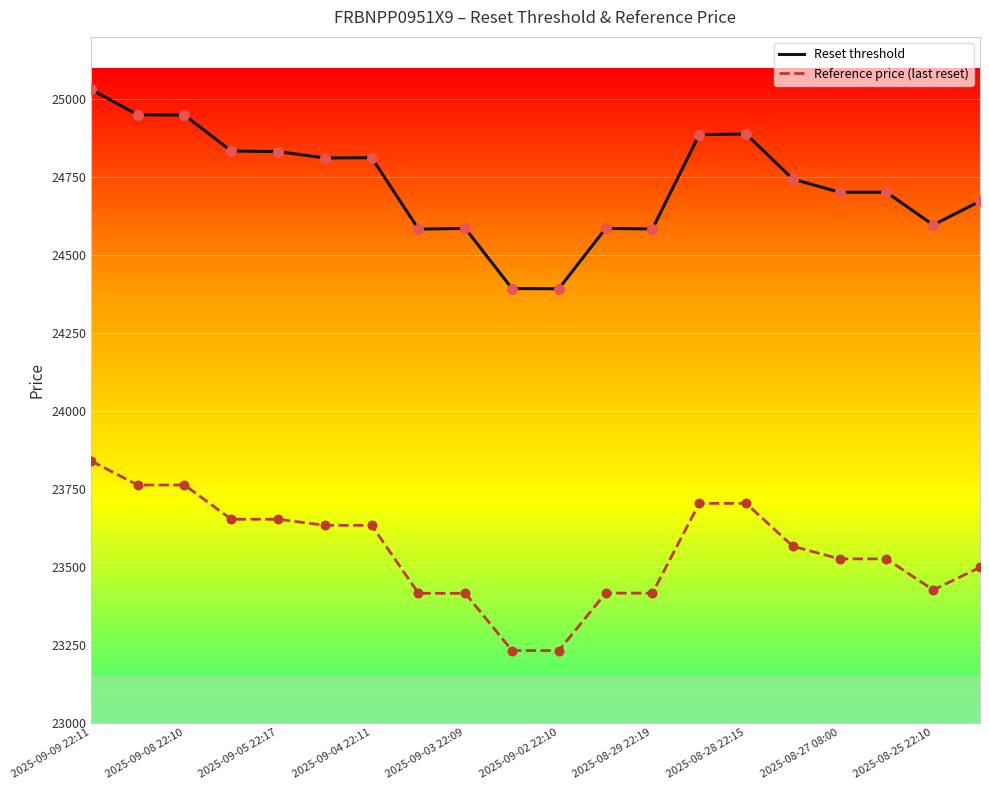

Which series has the largest total across all categories?

Reset threshold